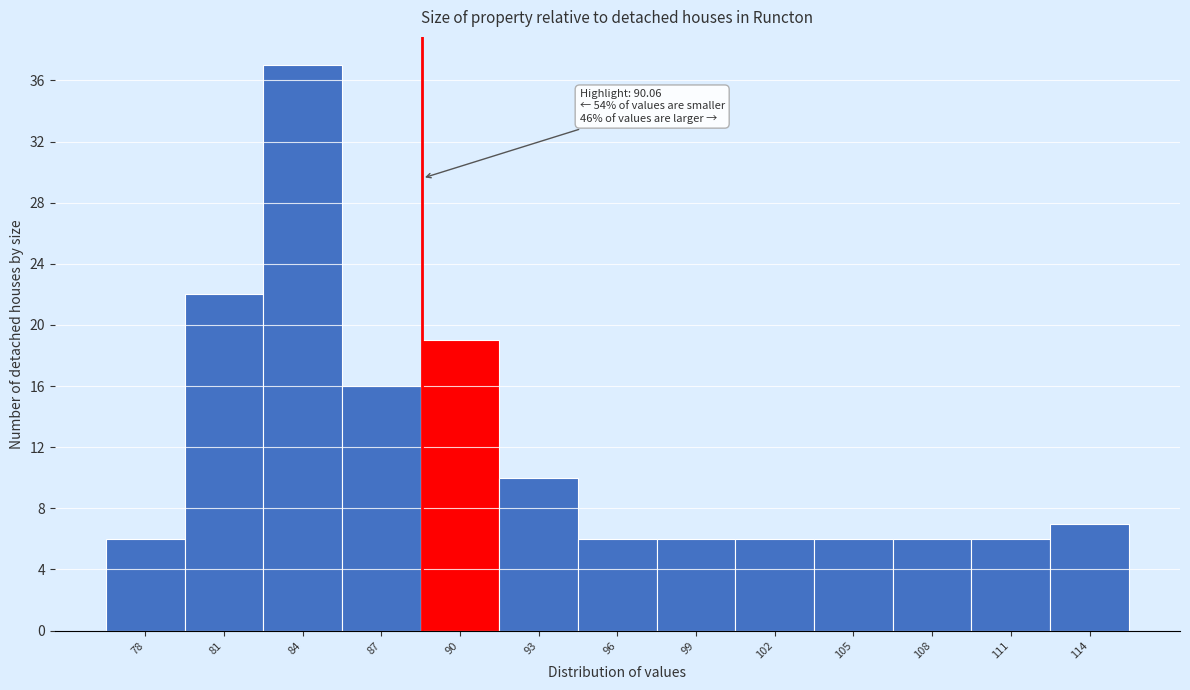

Reading left to right, list all the values displayed in this chart.

78=6	81=22	84=37	87=16	90=19	93=10	96=6	99=6	102=6	105=6	108=6	111=6	114=7